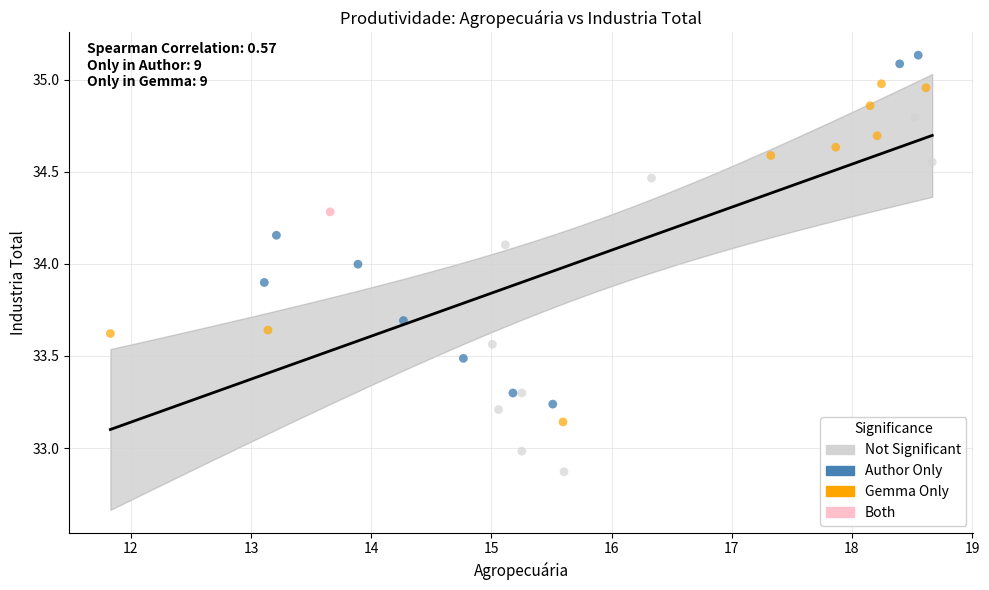

Which series contains the highest Y value?

Author Only